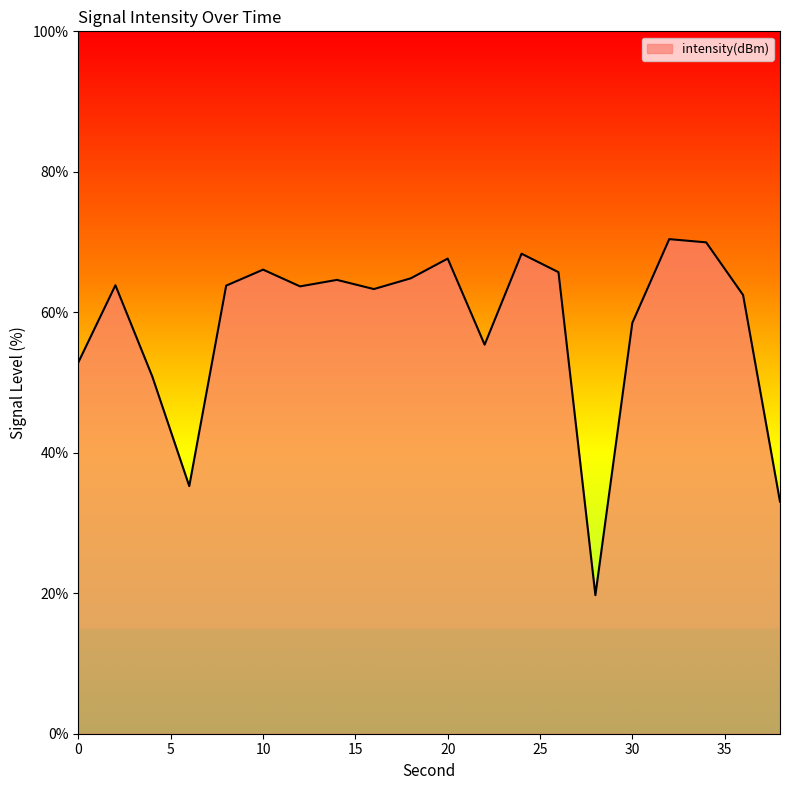

What is the greatest value displayed?

70.4